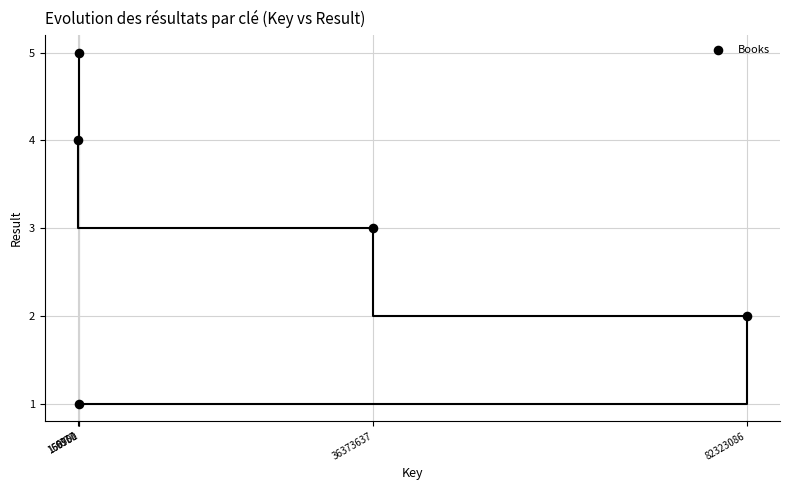

What is the range of X values (max minus min)?

82316709